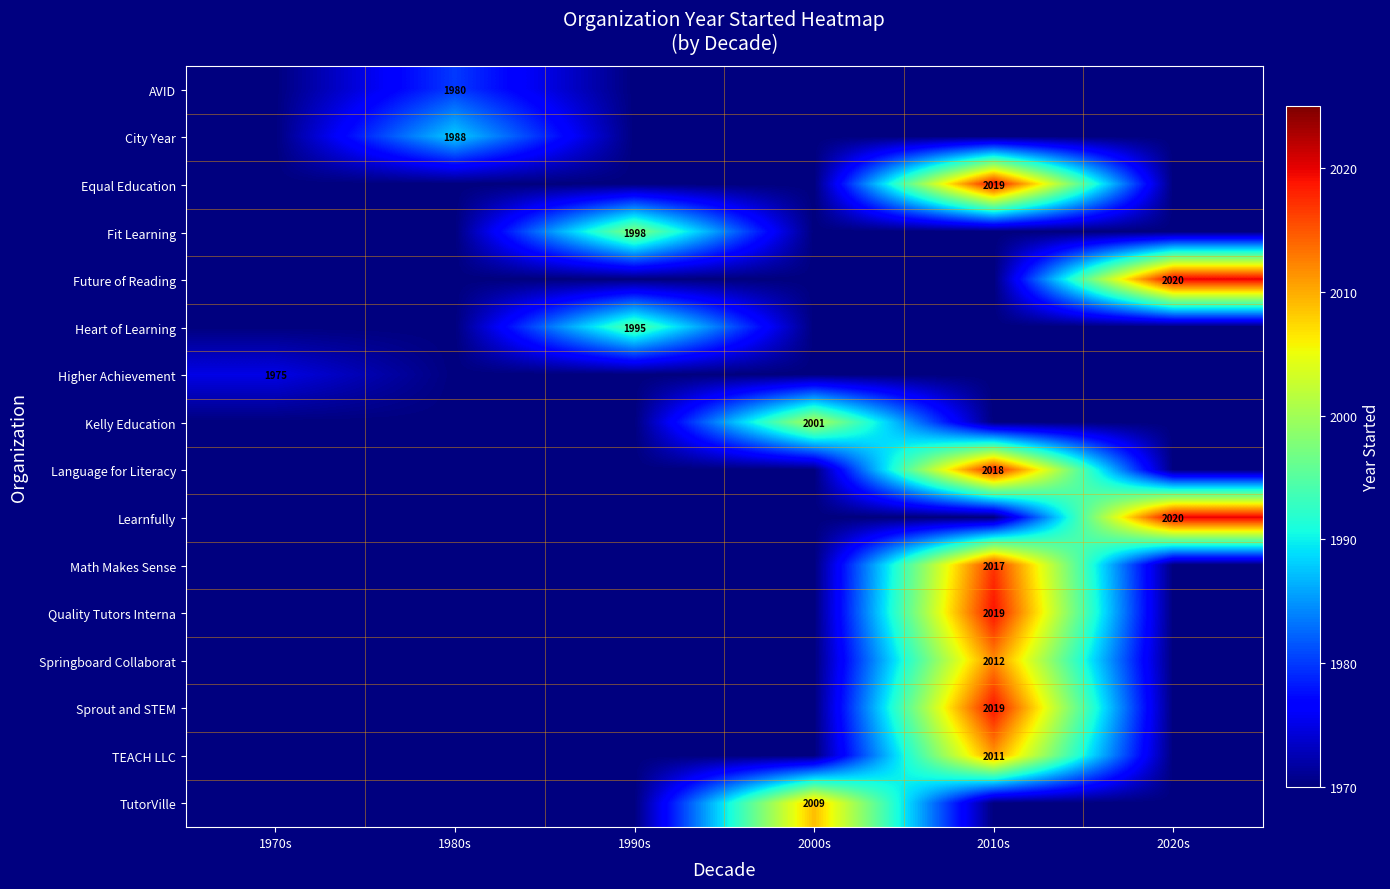

What is the approximate value of Fit Learning at 1990s, to the nearest 10?

2000